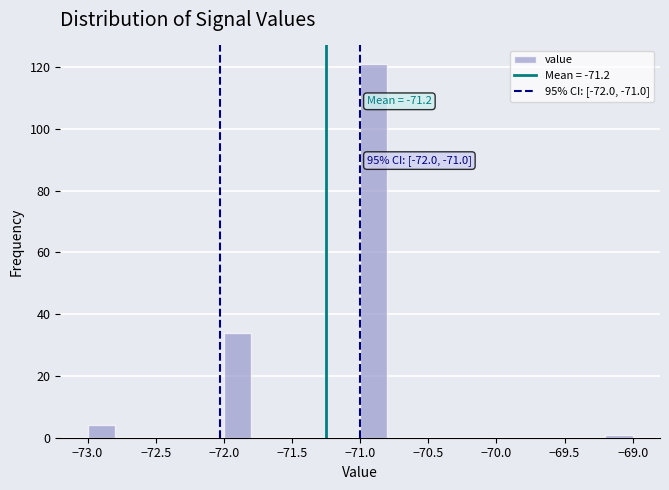

Over which range of the x-axis is the bar tallest?

-71.0 to -70.8